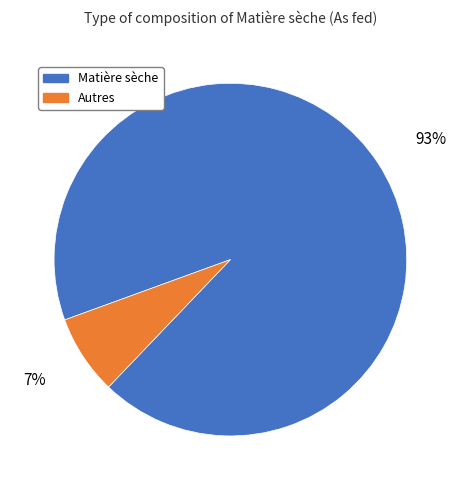

The Autres slice represents 7% of the pie. True or false?

True